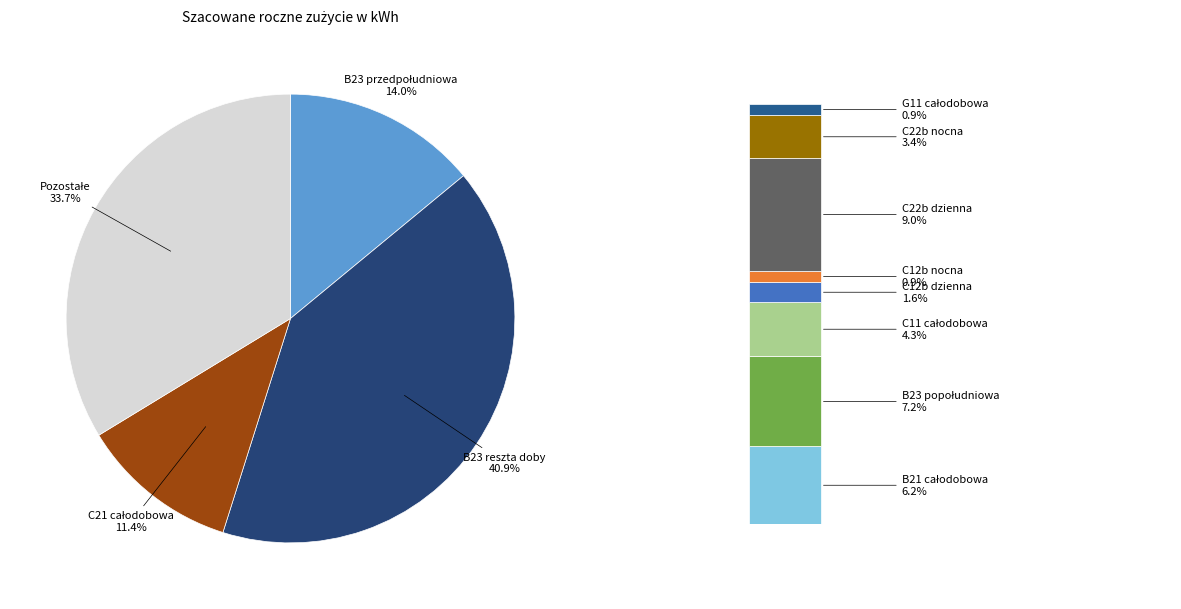

To the nearest percent, what percentage of the pie is C12b dzienna?

2%